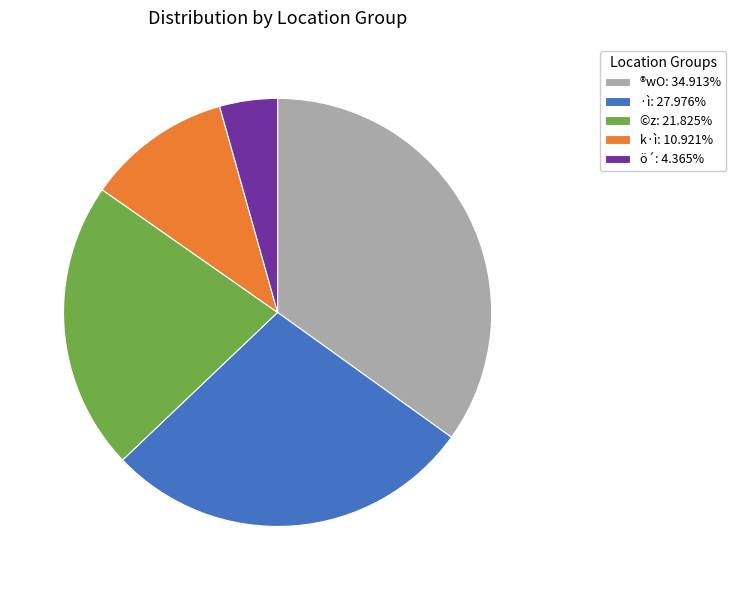

How many slices are in this pie chart?

5